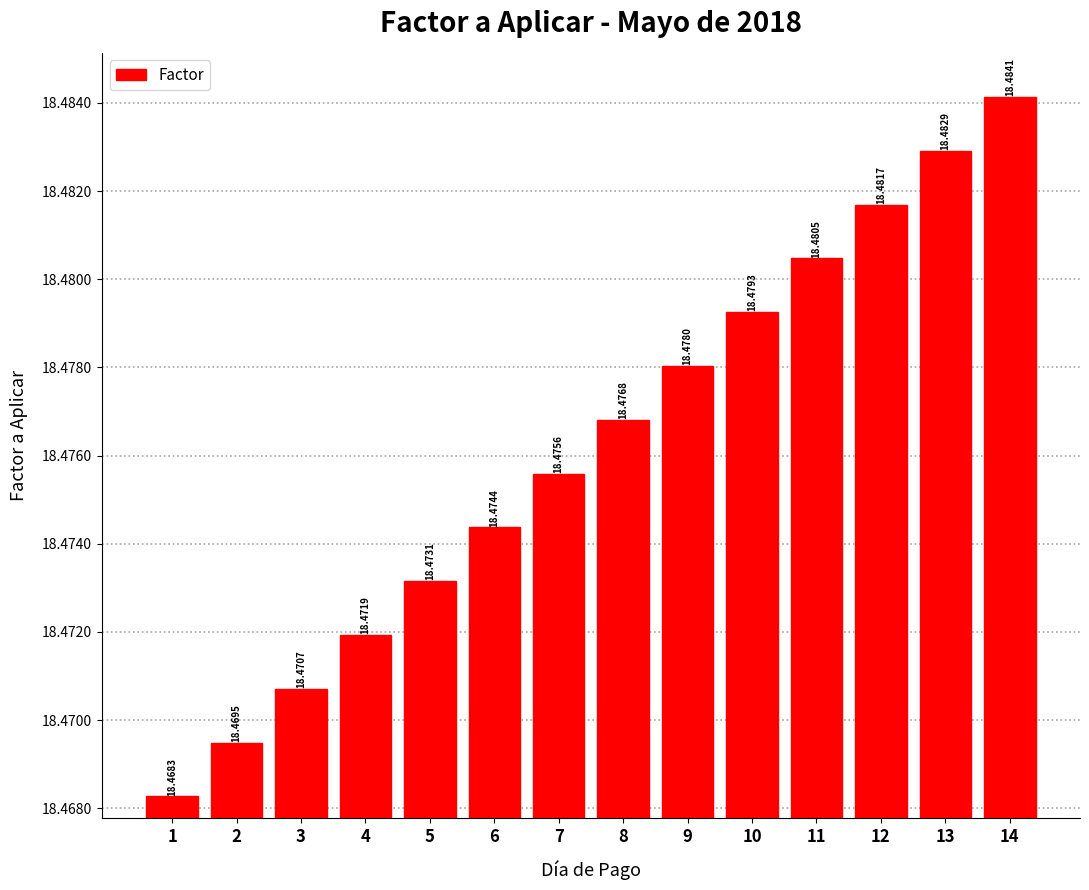

What is the sum of the values at 13 and 7?

37.0